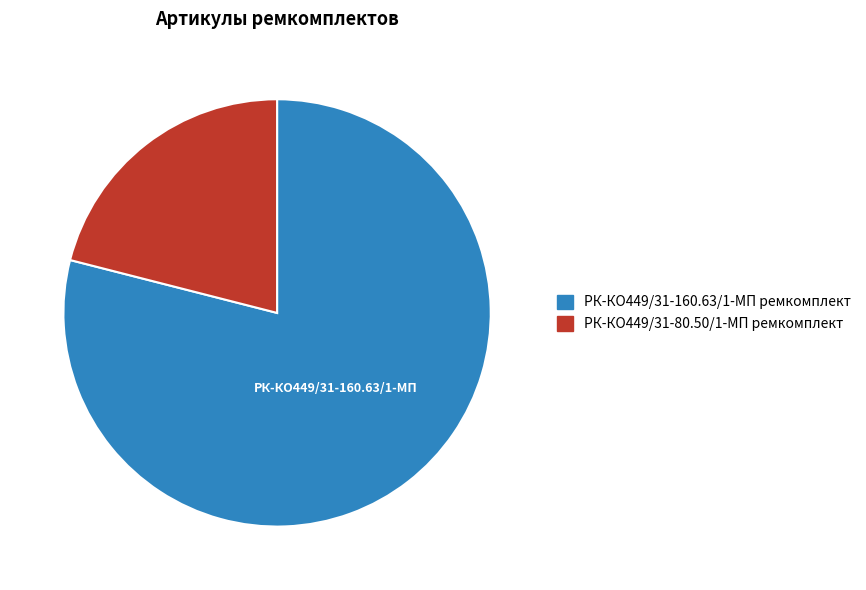

Count the number of slices in the pie.

2